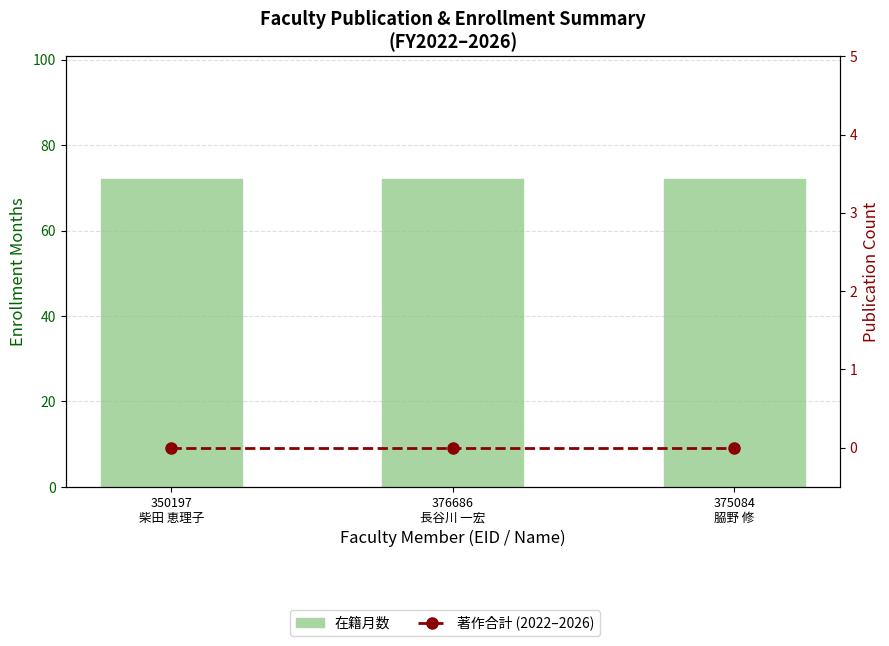

What is the average value of the 在籍月数 series?

72